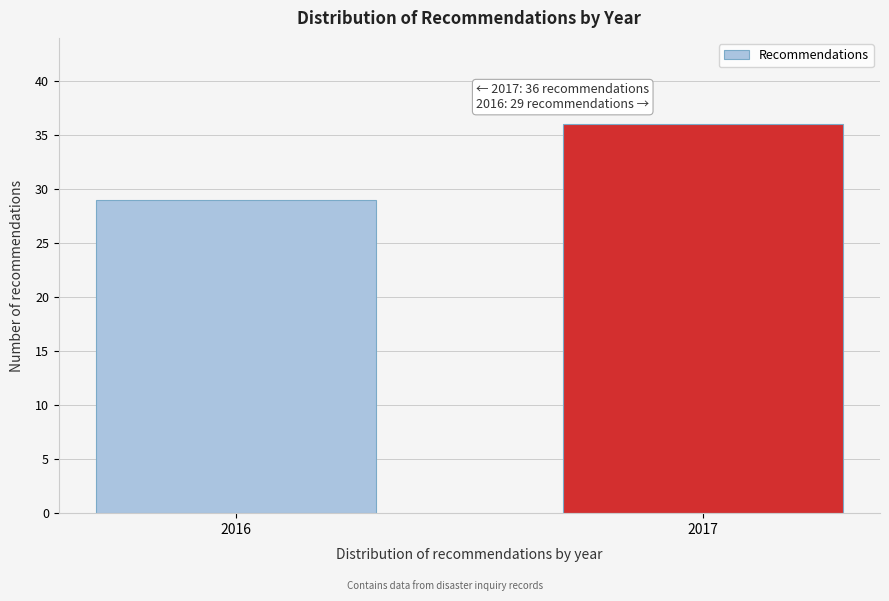

Reading right to left, extract all data points from this chart.

36	29